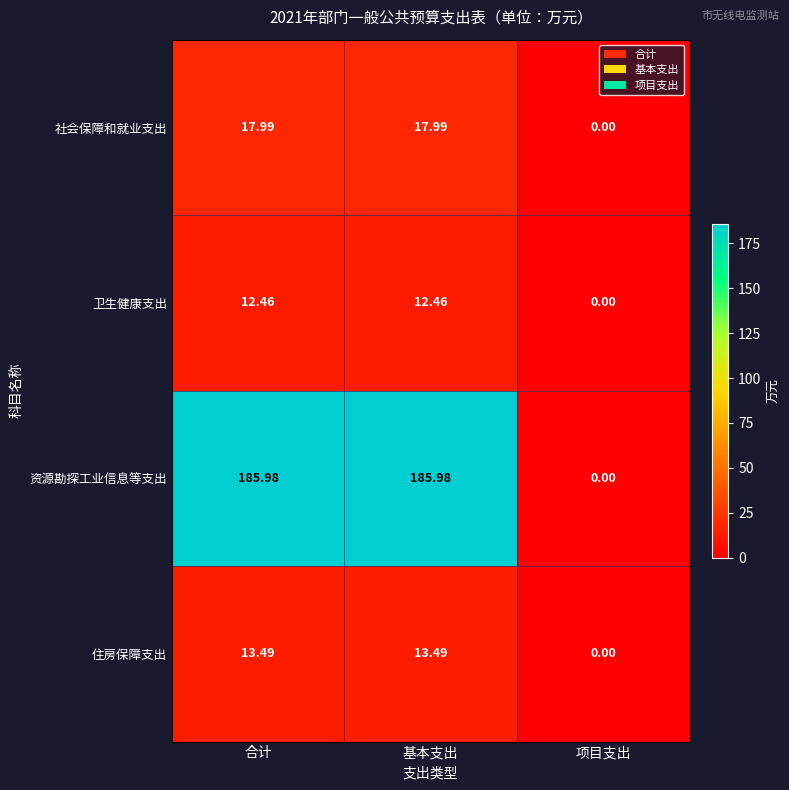

Which series has the largest total across all categories?

资源勘探工业信息等支出